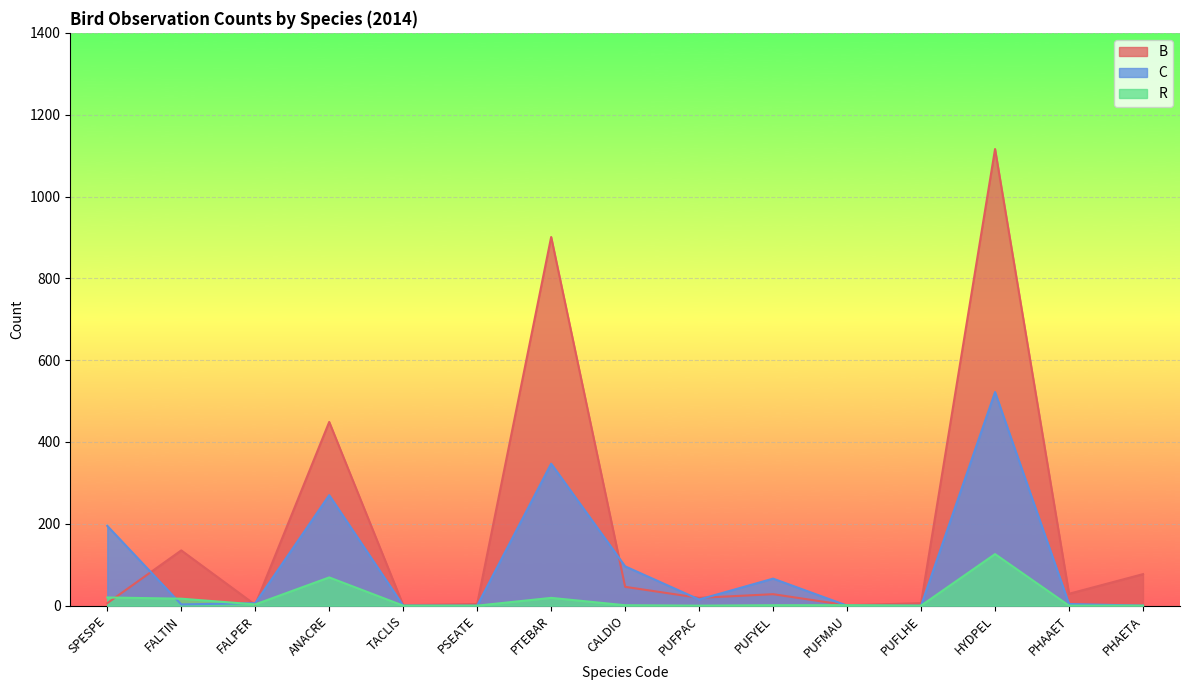

Between which two adjacent categories do B and R first intersect?

SPESPE and FALTIN